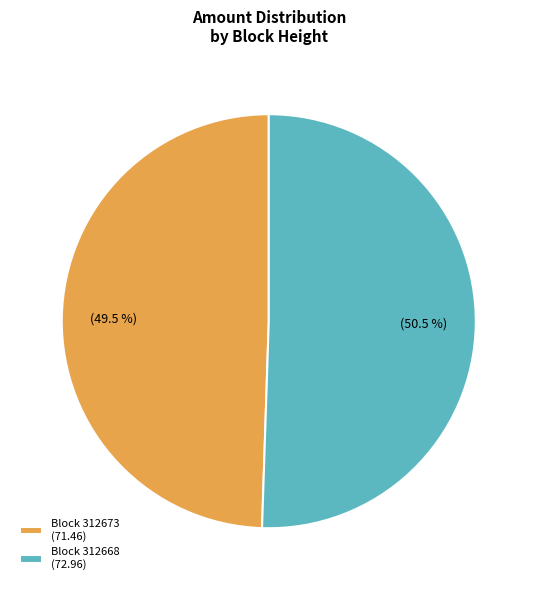

What portion of the pie excludes Block 312673 (71.46)?

50.5%